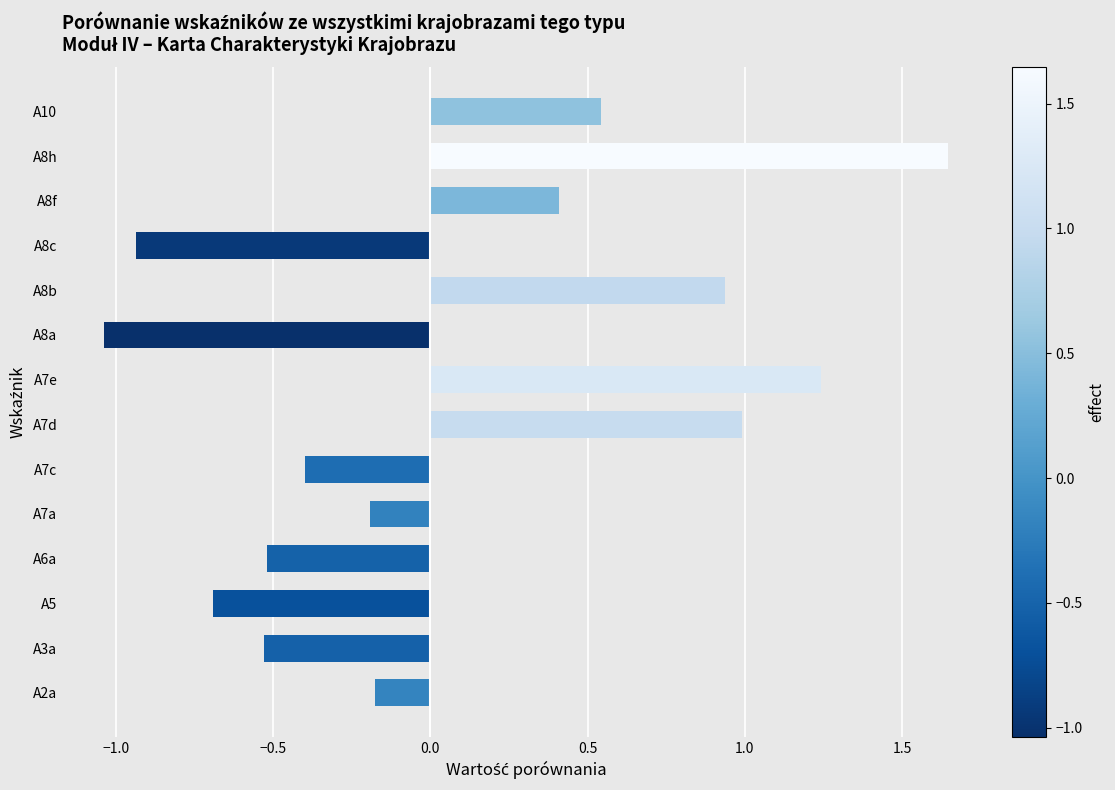

Which category has the lowest value across all series?

A8a